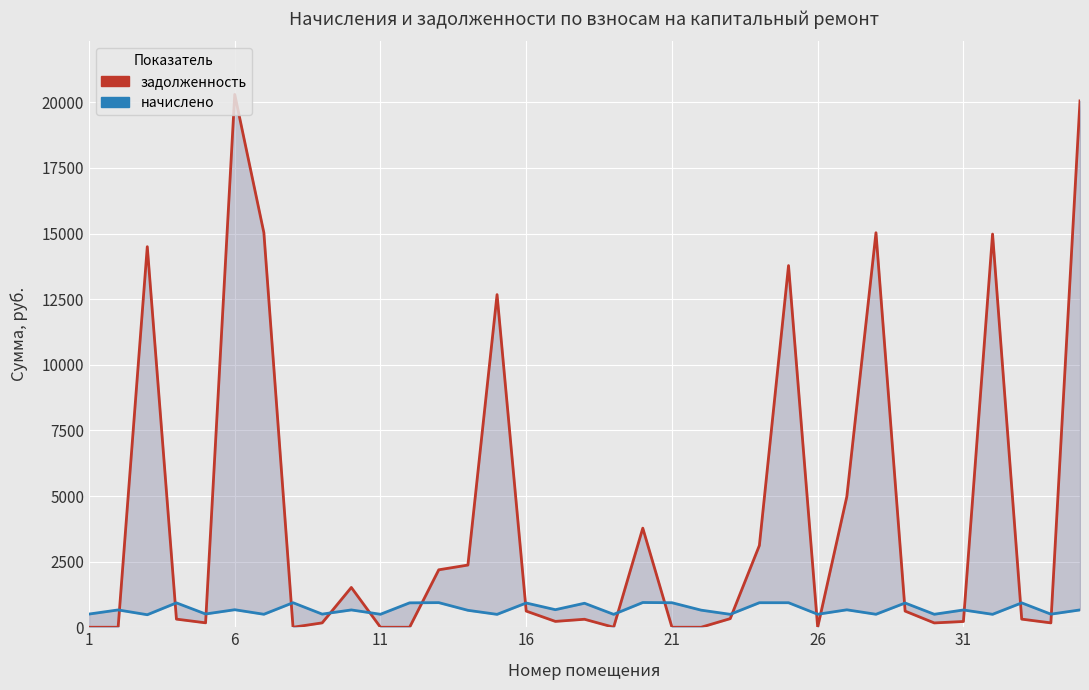

Is the value of начислено at 16 greater than the value of задолженность at 1?

Yes